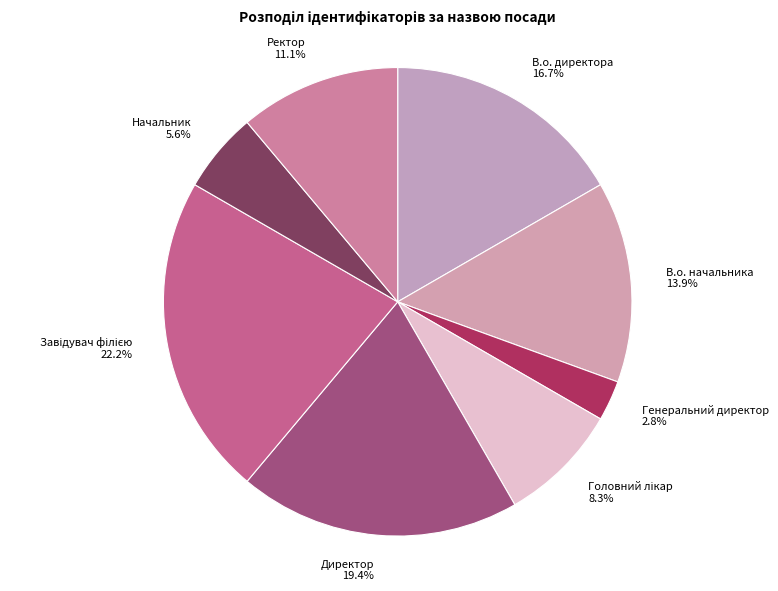

Is it true that В.о. начальника is 14% of the pie?

True